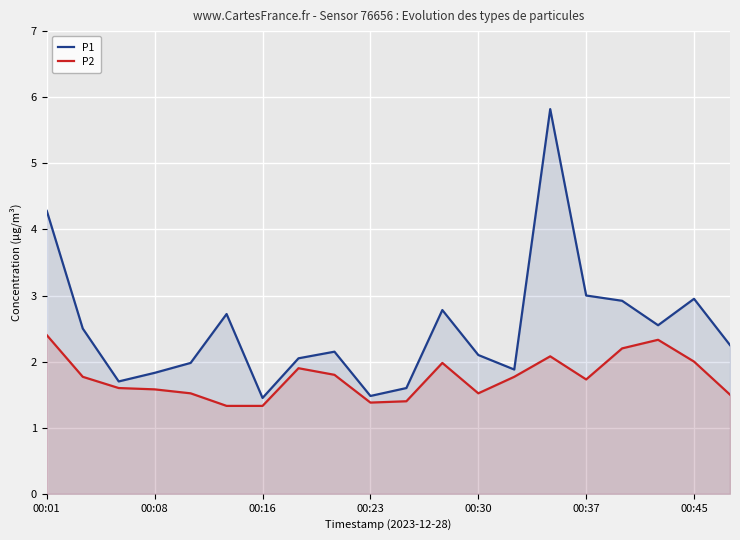

What is the difference between the maximum and minimum values in the P1 series?

4.4